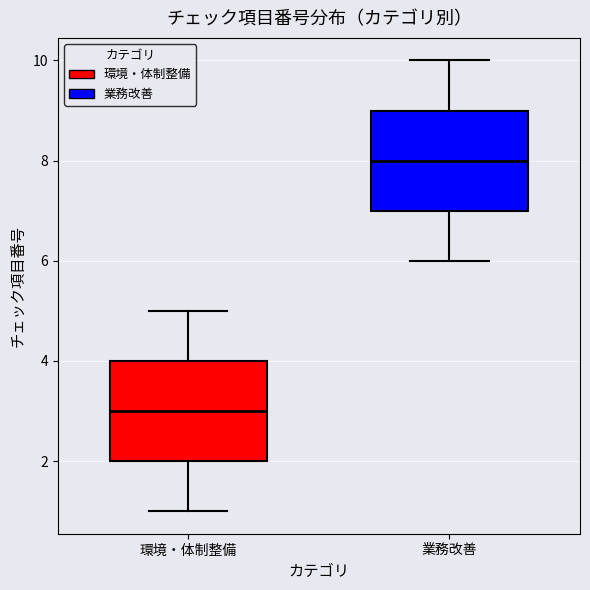

Reading left to right, read every box against the y-axis: the position of its median line, the range the box covers, and the ends of its whiskers. The values are not printed on the chart, so give them approximately, as read against the axis.

環境・体制整備: median 3, box 2 to 4, whiskers 1 to 5
業務改善: median 8, box 7 to 9, whiskers 6 to 10